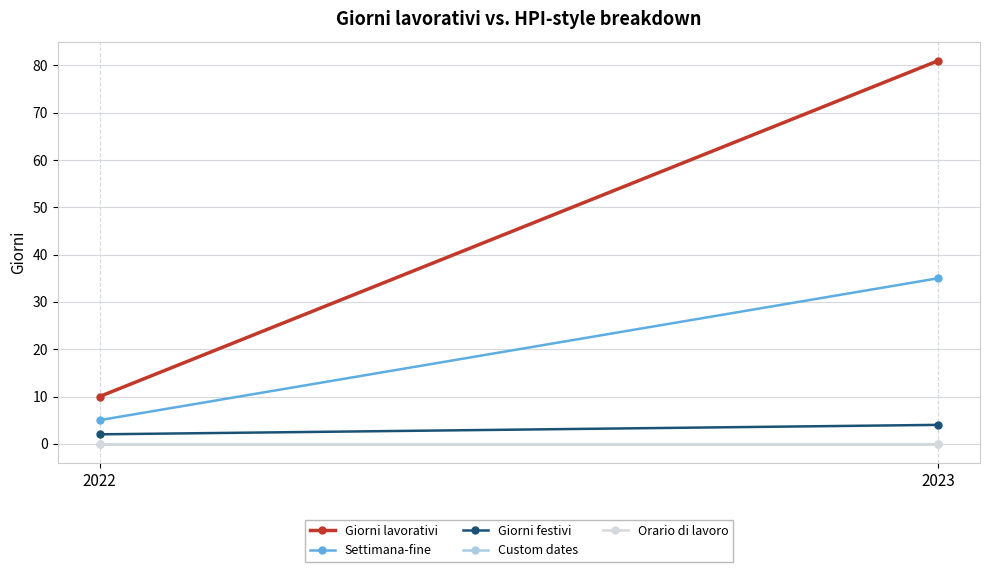

True or false: Giorni lavorativi has a value of 81 at 2023.

True